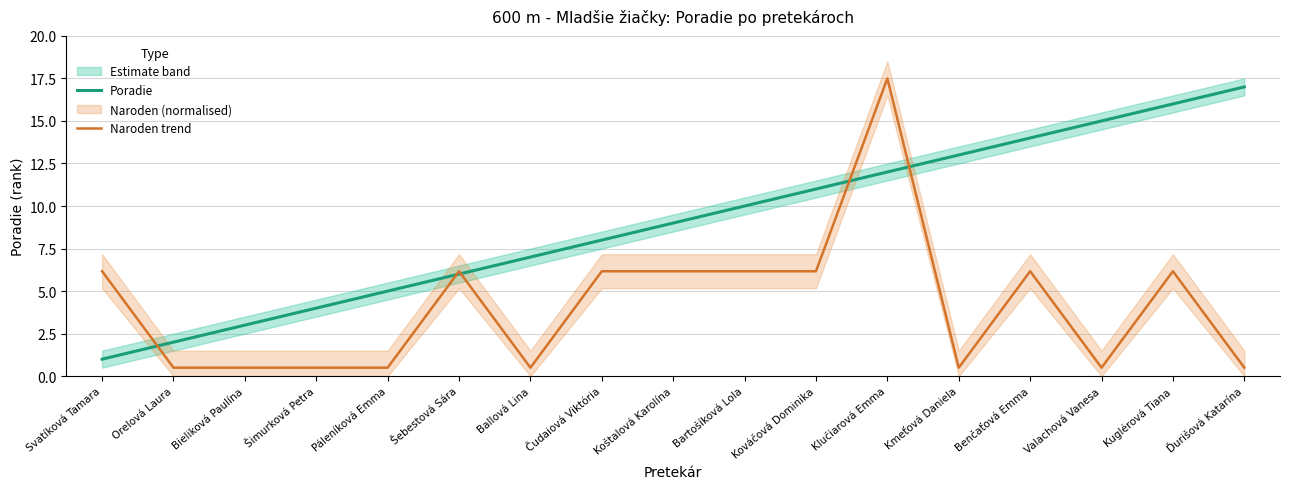

Which series has the largest range (max minus min)?

Naroden trend